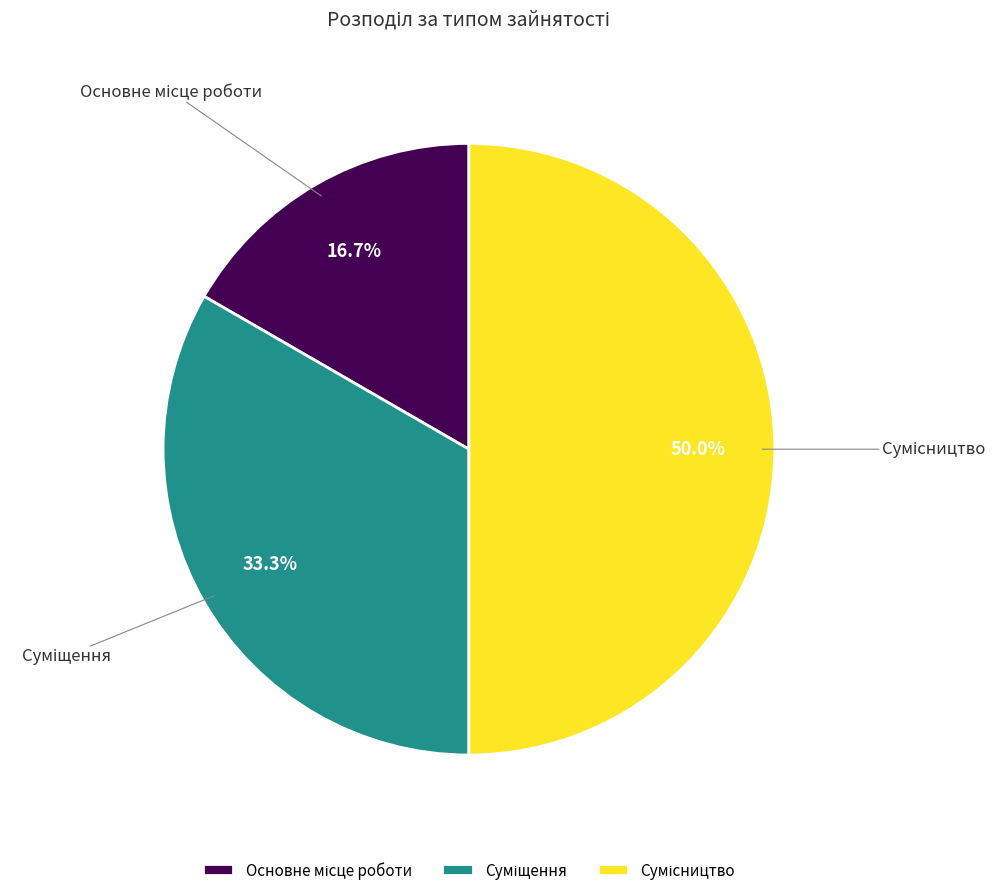

Count the number of slices in the pie.

3